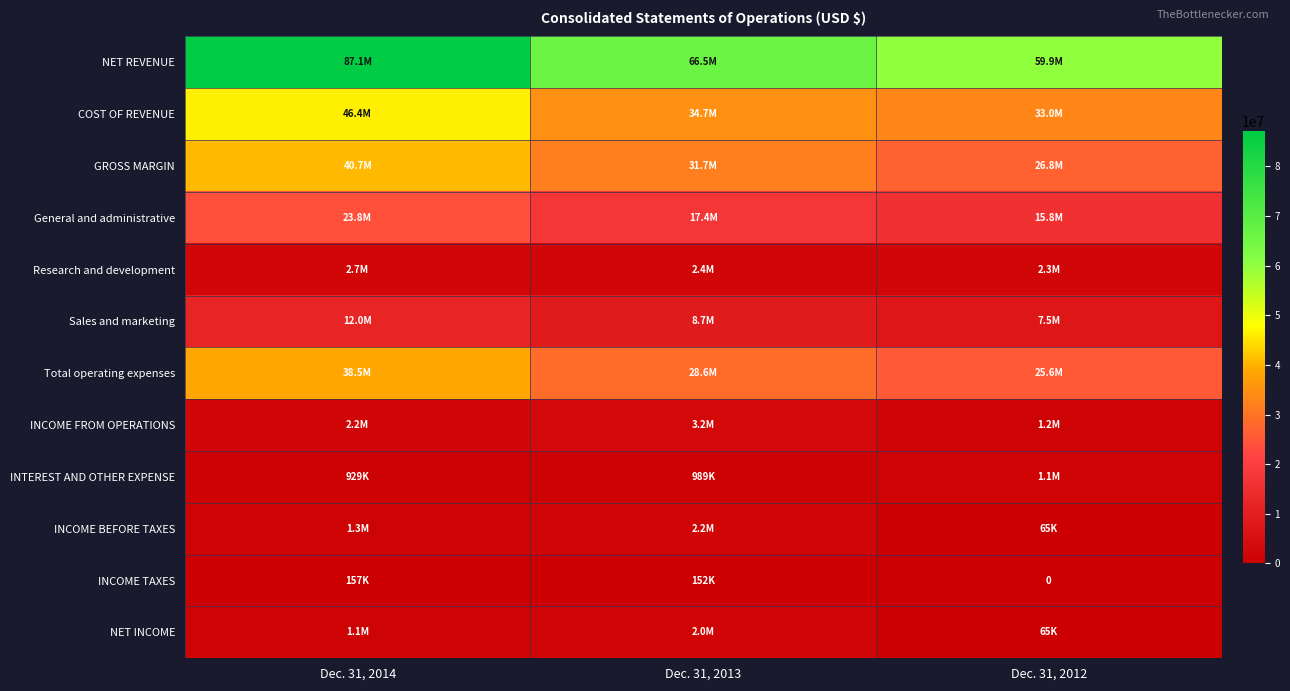

At how many categories does at least one series exceed 14900952?

3